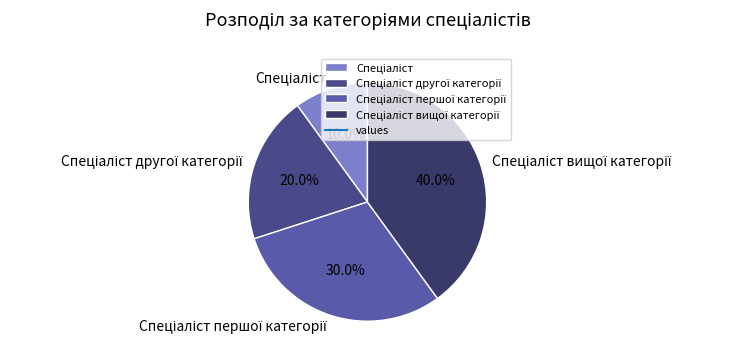

To the nearest percent, what is the difference between the largest and smallest slice percentages?

30%